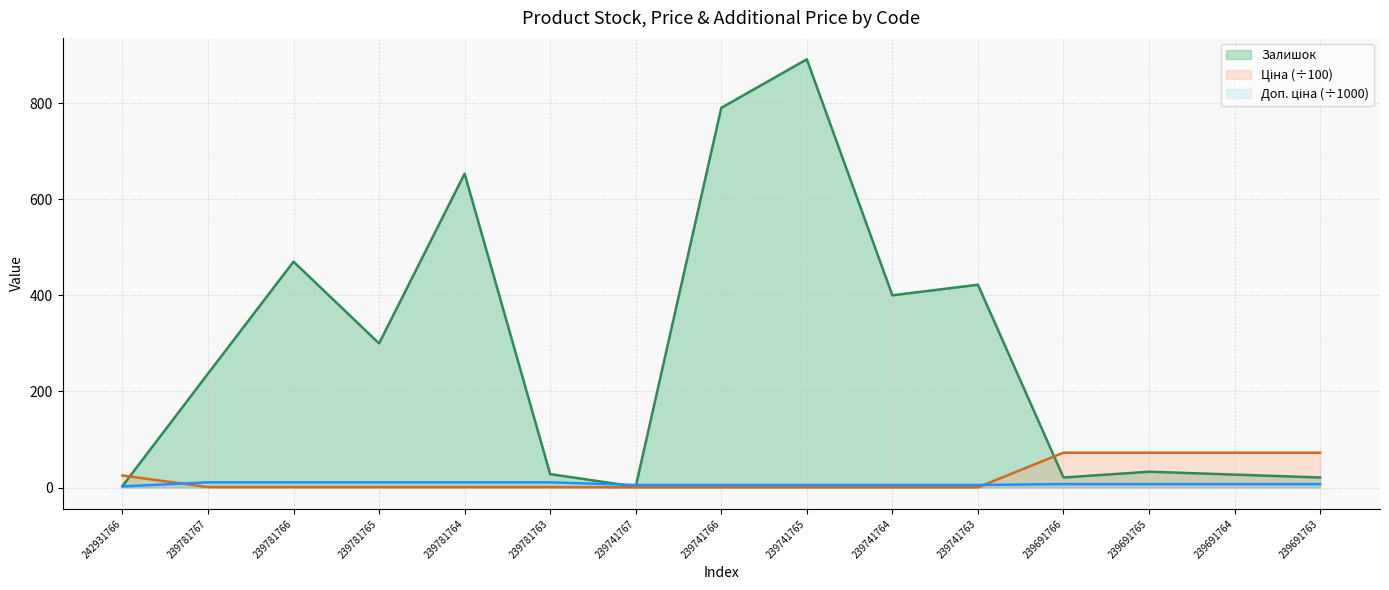

Rank the categories by Доп. ціна value from lowest to highest.

242931766, 239741767, 239741766, 239741765, 239741764, 239741763, 239691766, 239691765, 239691764, 239691763, 239781767, 239781766, 239781765, 239781764, 239781763